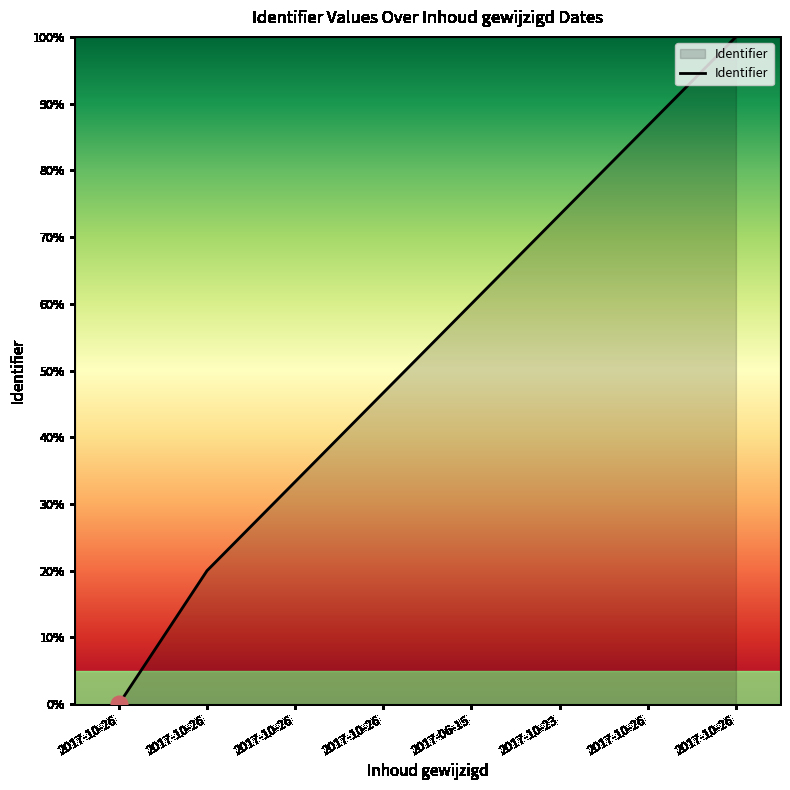

True or false: the data has more than 2 interior local peaks.

False